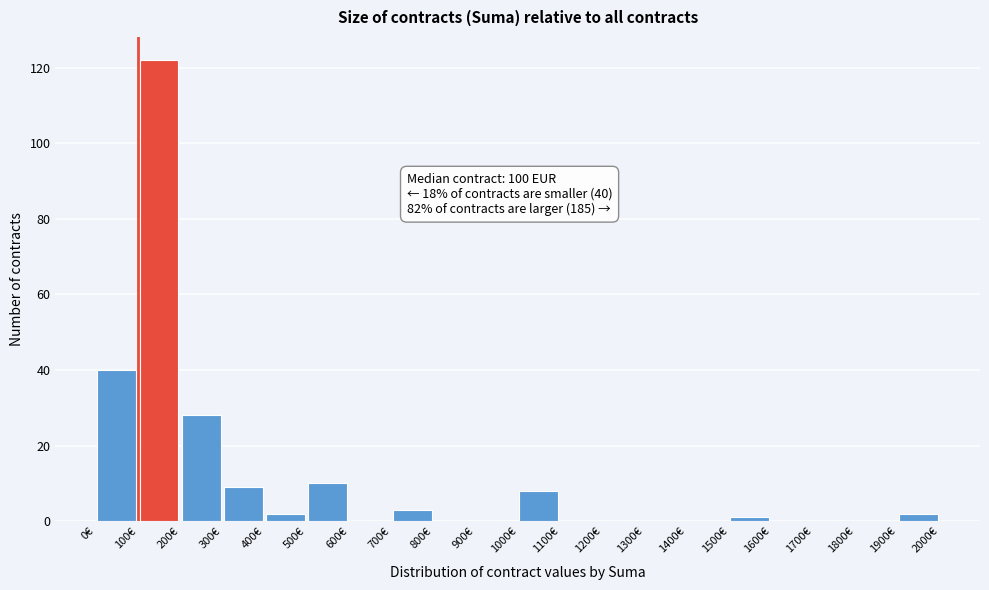

Which range on the x-axis has the tallest bar?

100 to 200